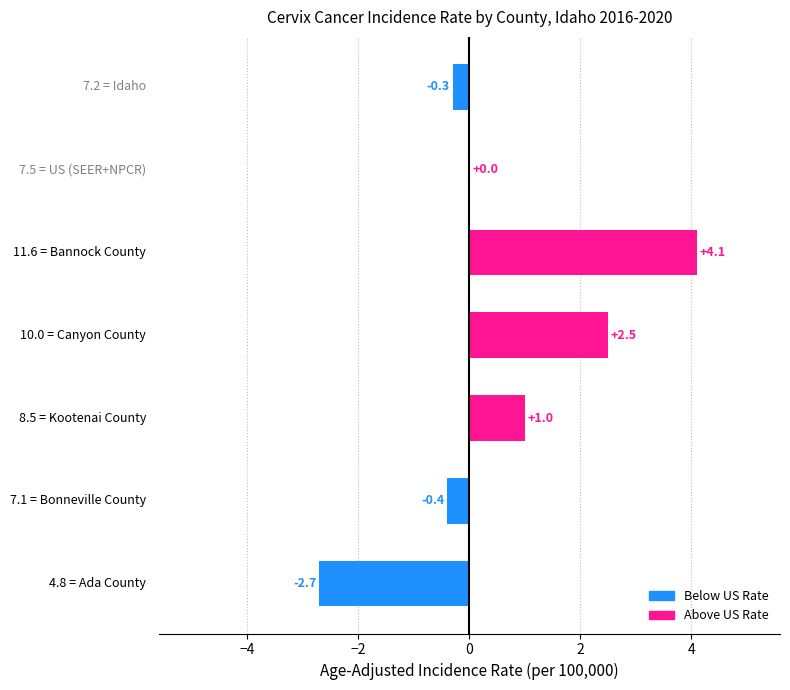

What is the sum of all values?

4.2